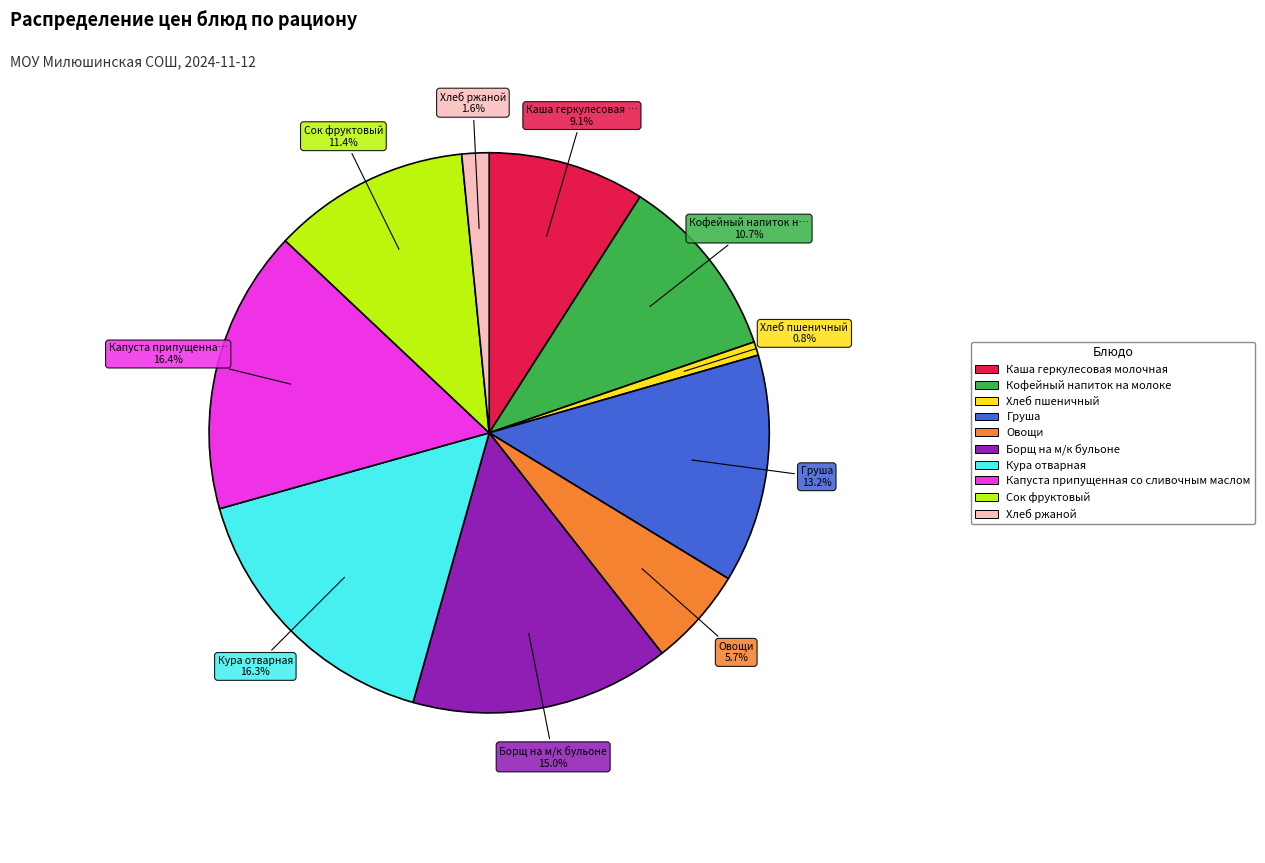

What percentage is NOT represented by Овощи?

94.3%